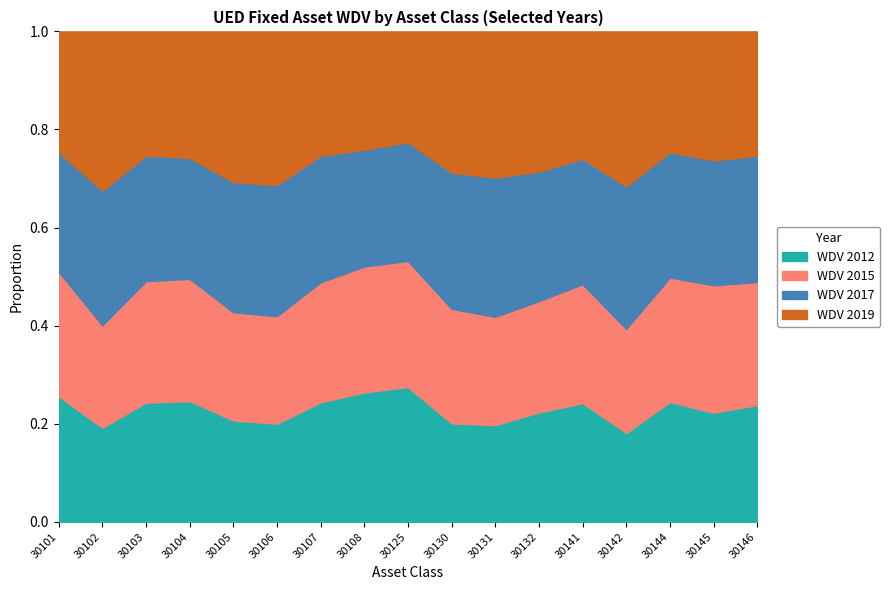

Which series ends up on top after the final intersection of WDV 2012 and WDV 2019?

WDV 2019